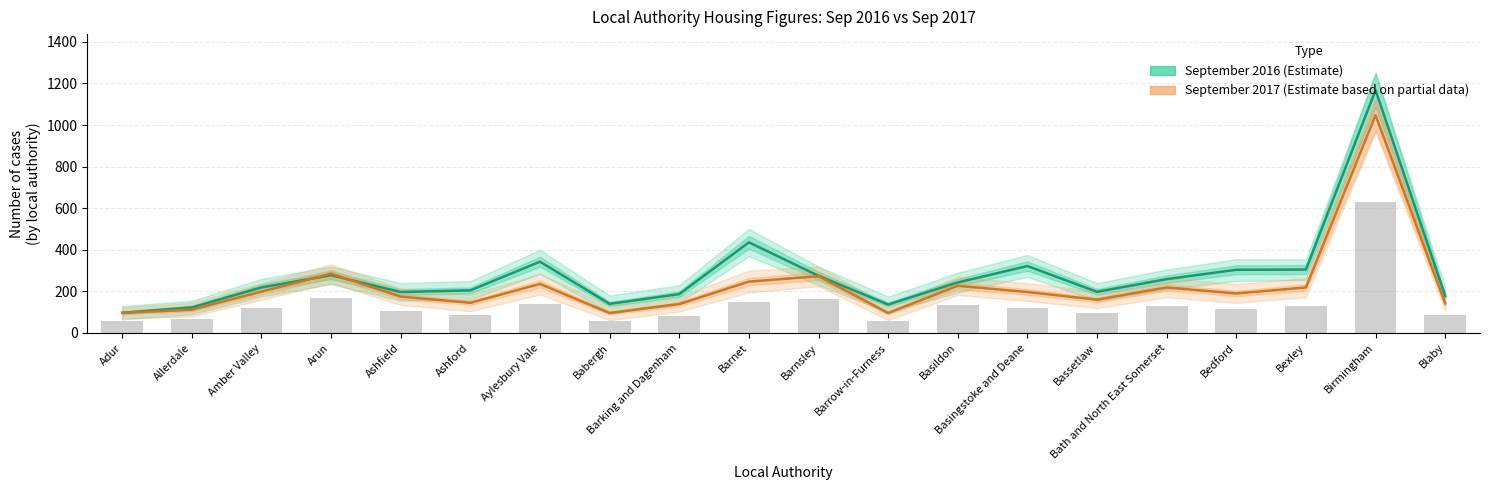

Reading right to left, list all the values displayed in this chart.

September 2016 (Estimate): Blaby=178	Birmingham=1168	Bexley=305	Bedford=304	Bath and North East Somerset=259	Bassetlaw=198	Basingstoke and Deane=322	Basildon=243	Barrow-in-Furness=137	Barnsley=275	Barnet=436	Barking and Dagenham=187	Babergh=140	Aylesbury Vale=343	Ashford=205	Ashfield=197	Arun=278	Amber Valley=219	Allerdale=123	Adur=97
September 2017 (Estimate based on partial data): Blaby=142	Birmingham=1048	Bexley=219	Bedford=190	Bath and North East Somerset=219	Bassetlaw=160	Basingstoke and Deane=197	Basildon=227	Barrow-in-Furness=96	Barnsley=273	Barnet=247	Barking and Dagenham=139	Babergh=96	Aylesbury Vale=236	Ashford=145	Ashfield=175	Arun=285	Amber Valley=199	Allerdale=112	Adur=97